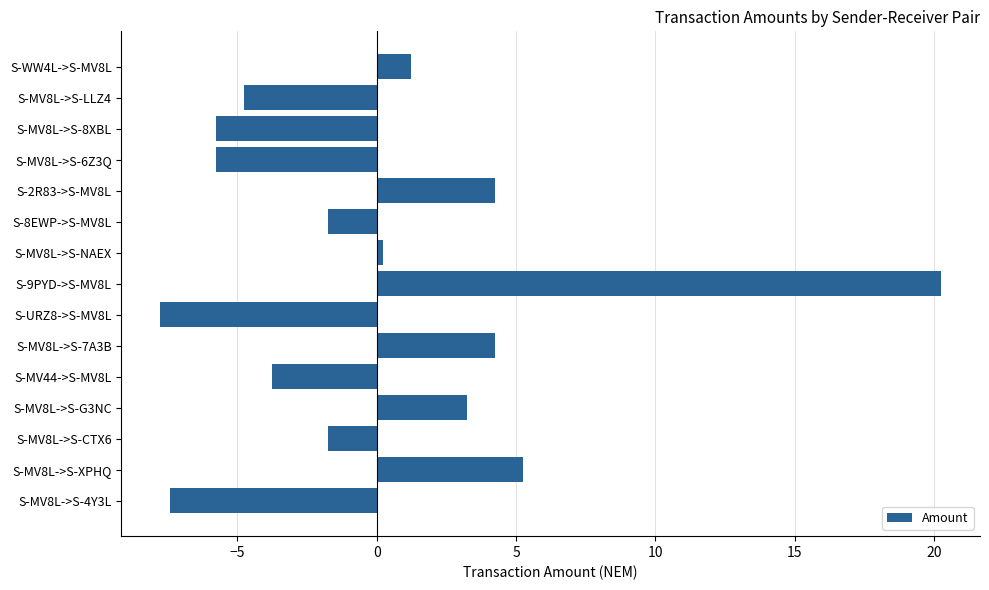

What is the difference between the second highest and second lowest values?

12.7